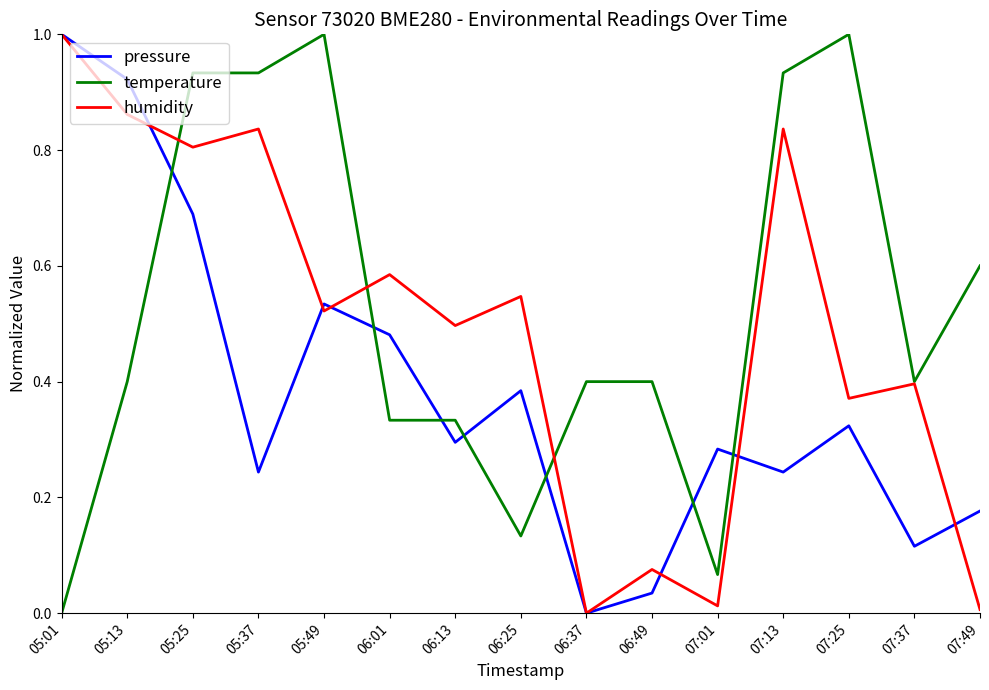

What position from the right is 05:49?

11